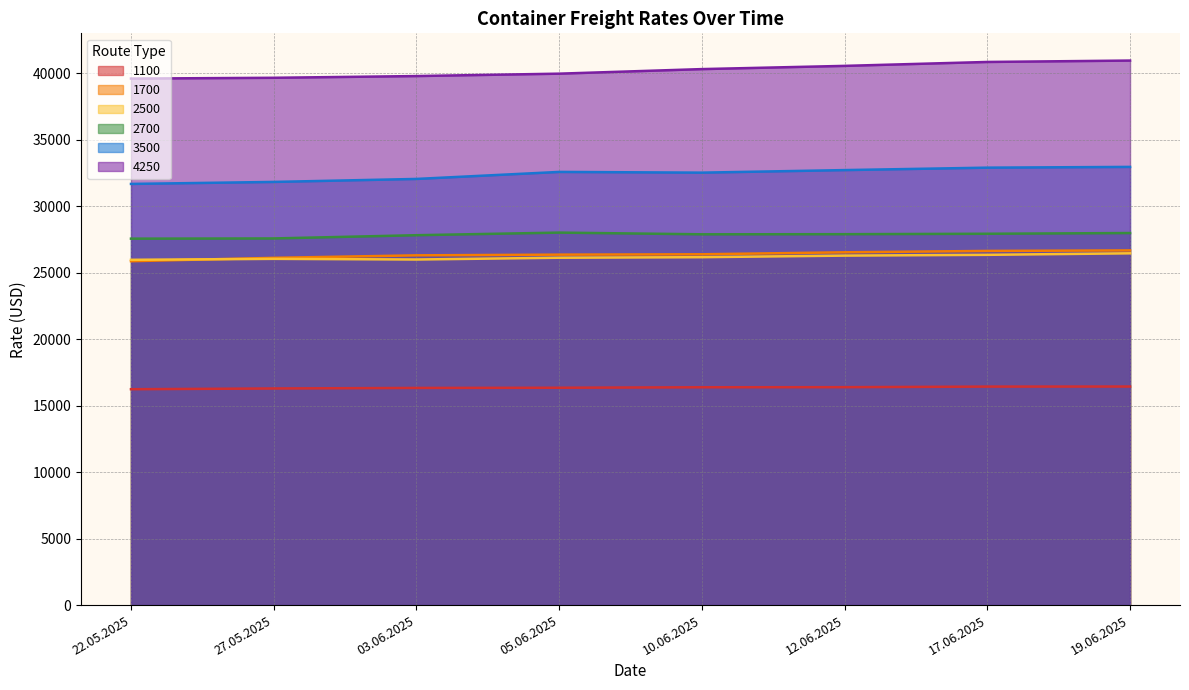

What position from the right is 10.06.2025?

4